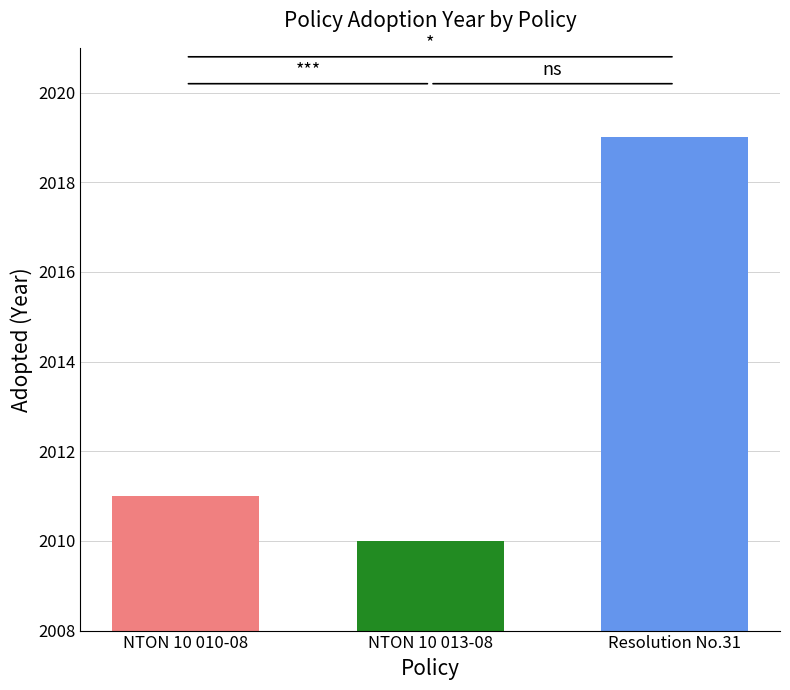

What is the greatest value displayed?

2019